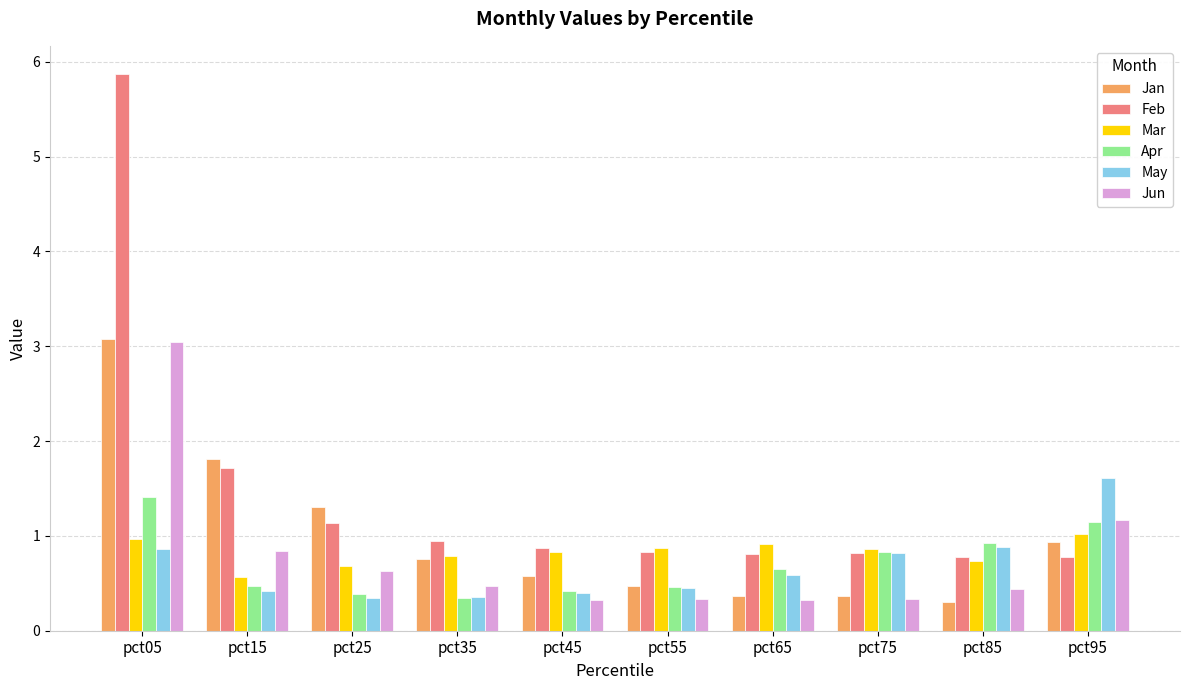

What is the maximum value for Jan?

3.1